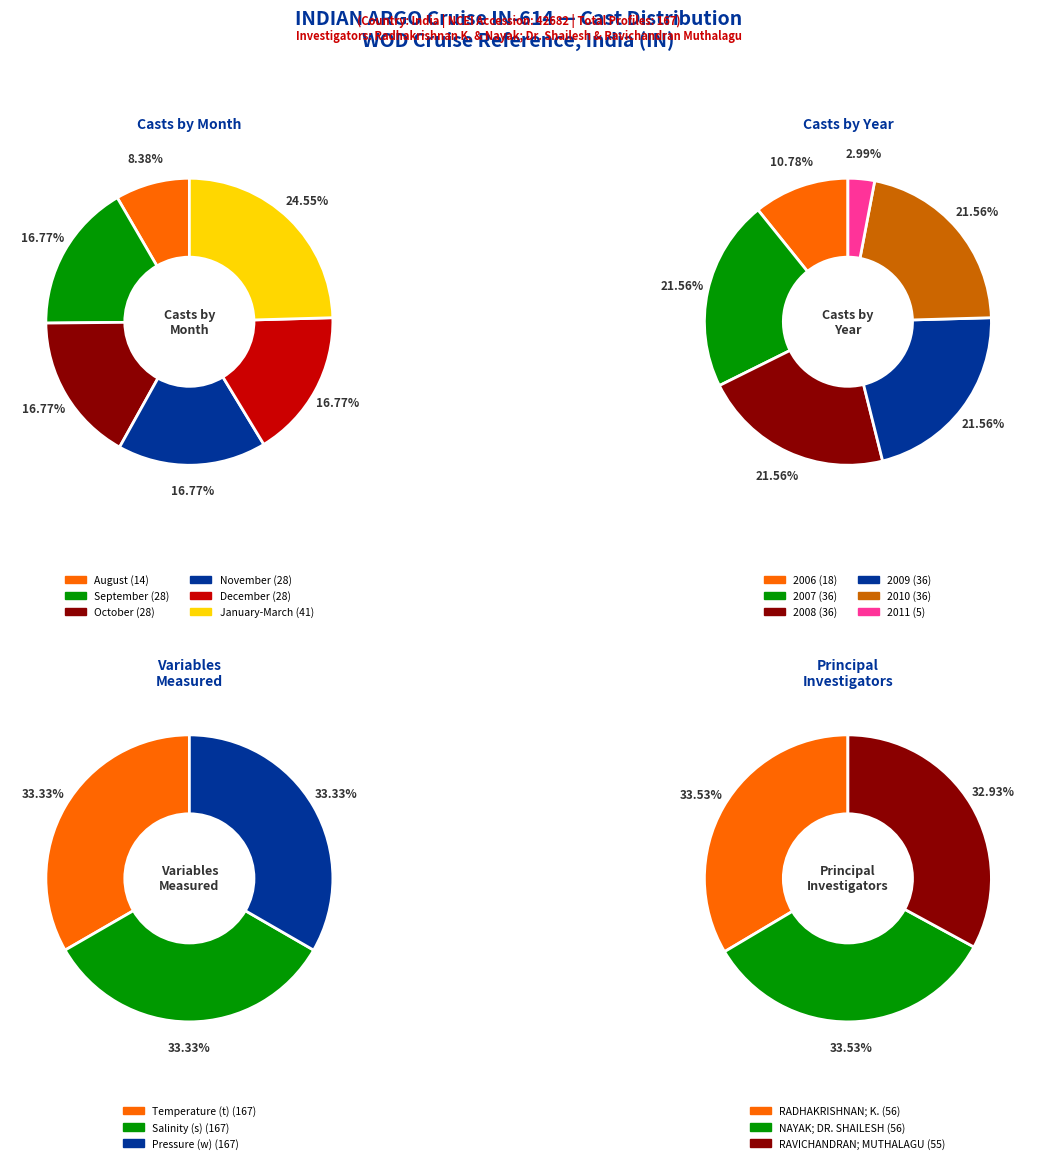

What is the smallest slice in the pie chart?

5